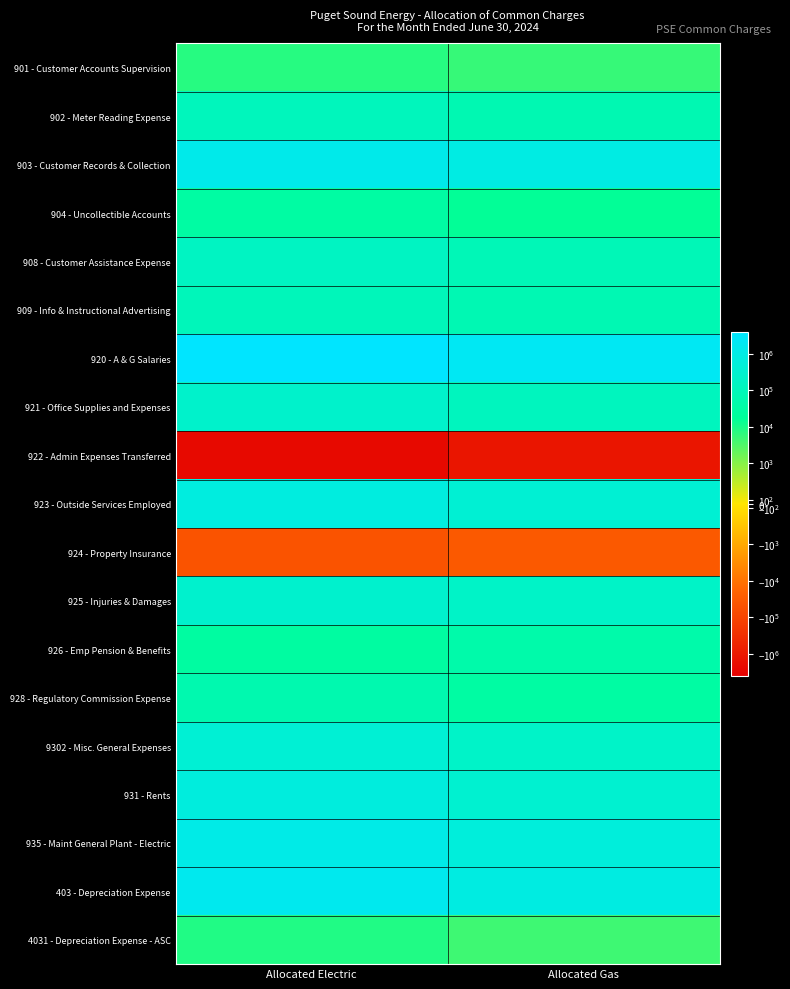

What is the total value across all series at Allocated Electric?

8404521.7